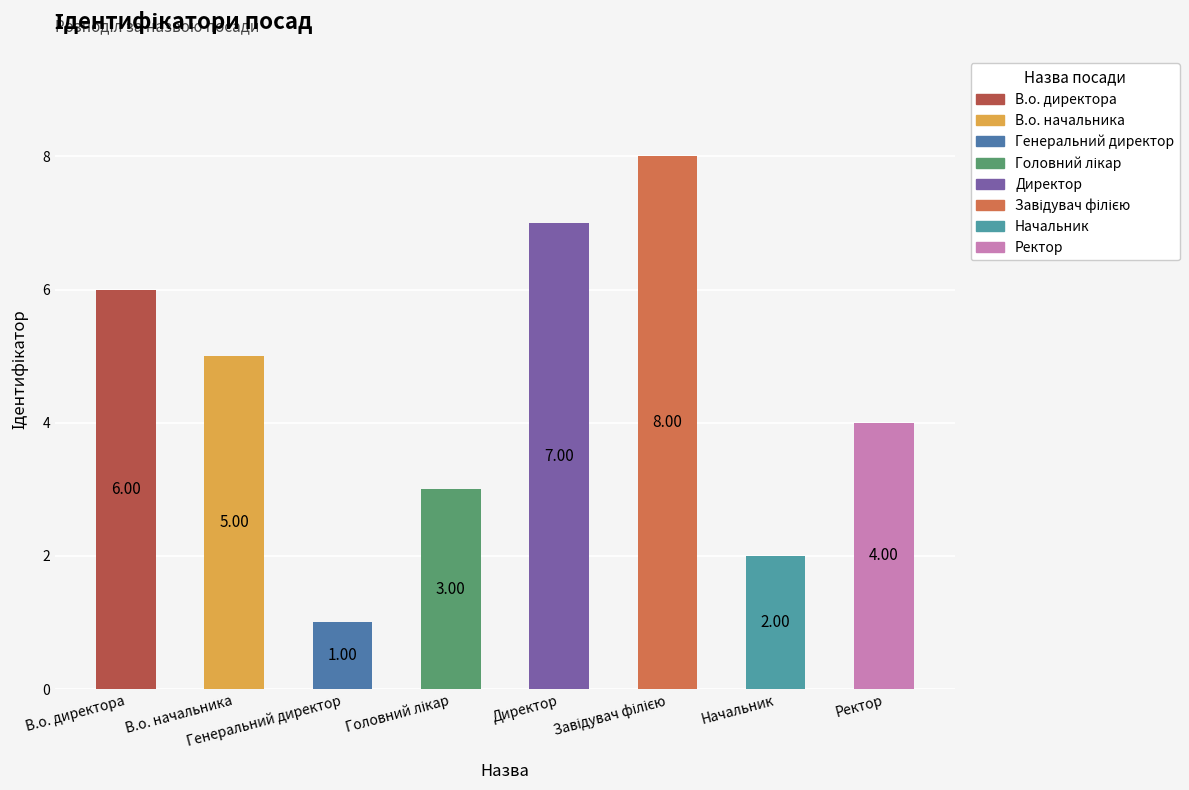

Reading left to right, list all the values displayed in this chart.

В.о. директора=6	В.о. начальника=5	Генеральний директор=1	Головний лікар=3	Директор=7	Завідувач філією=8	Начальник=2	Ректор=4